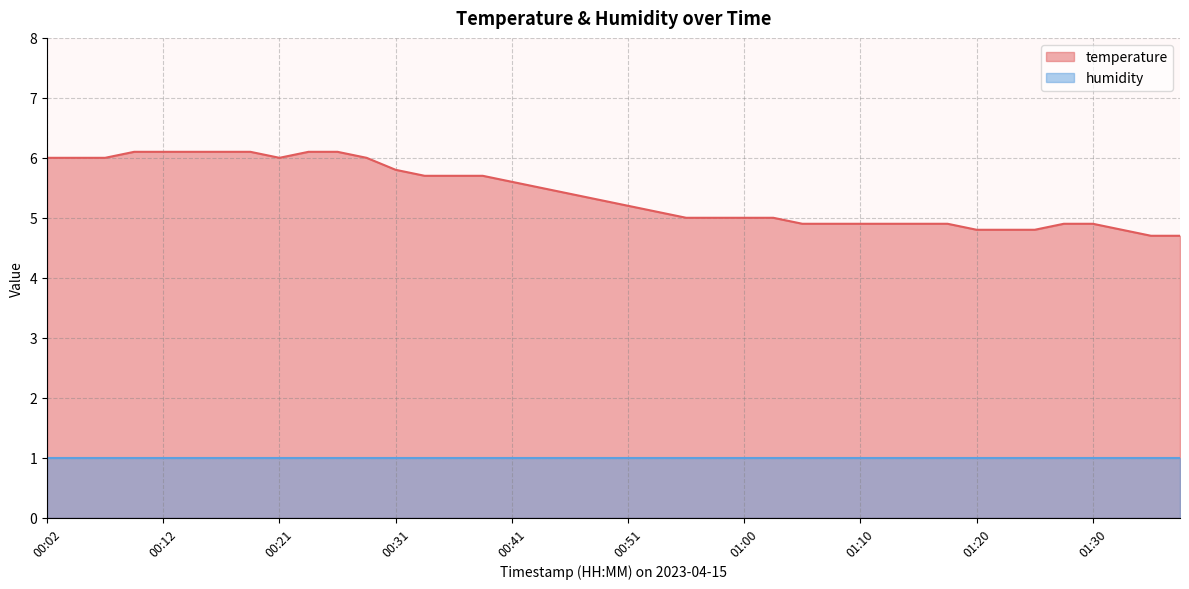

Reading left to right, what are all the values shown in this chart?

6.0	6.0	6.0	6.1	6.1	6.1	6.1	6.1	6.0	6.1	6.1	6.0	5.8	5.7	5.7	5.7	5.6	5.5	5.4	5.3	5.2	5.1	5.0	5.0	5.0	5.0	4.9	4.9	4.9	4.9	4.9	4.9	4.8	4.8	4.8	4.9	4.9	4.8	4.7	4.7